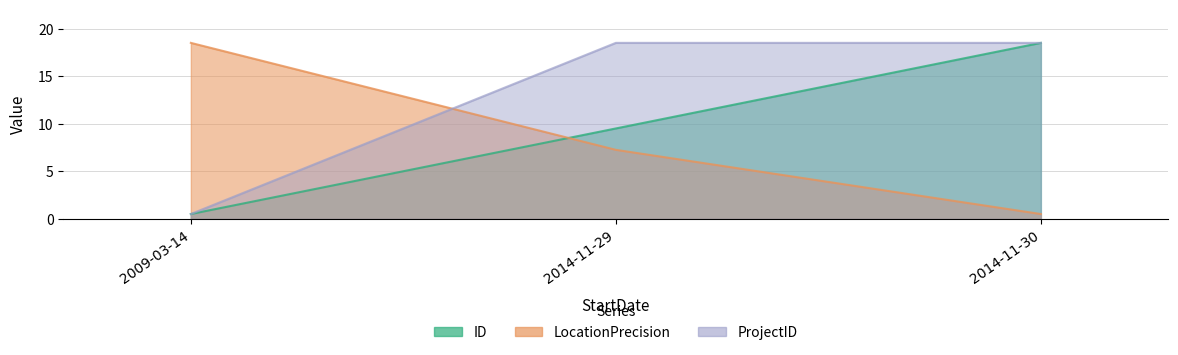

Reading left to right, what are all the values shown in this chart?

ID: 2009-03-14=0.5	2014-11-29=9.5	2014-11-30=18.5
LocationPrecision: 2009-03-14=18.5	2014-11-29=7.2	2014-11-30=0.5
ProjectID: 2009-03-14=0.5	2014-11-29=18.5	2014-11-30=18.5